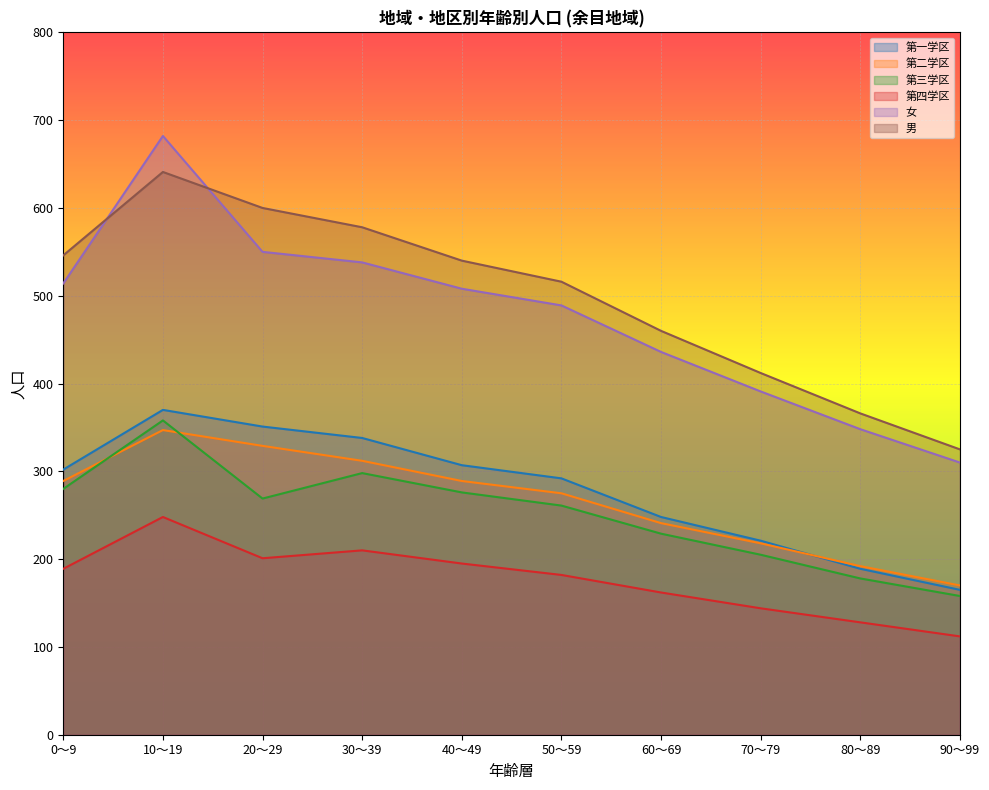

Is the value of 男 at 50～59 greater than the value of 第一学区 at 50～59?

Yes